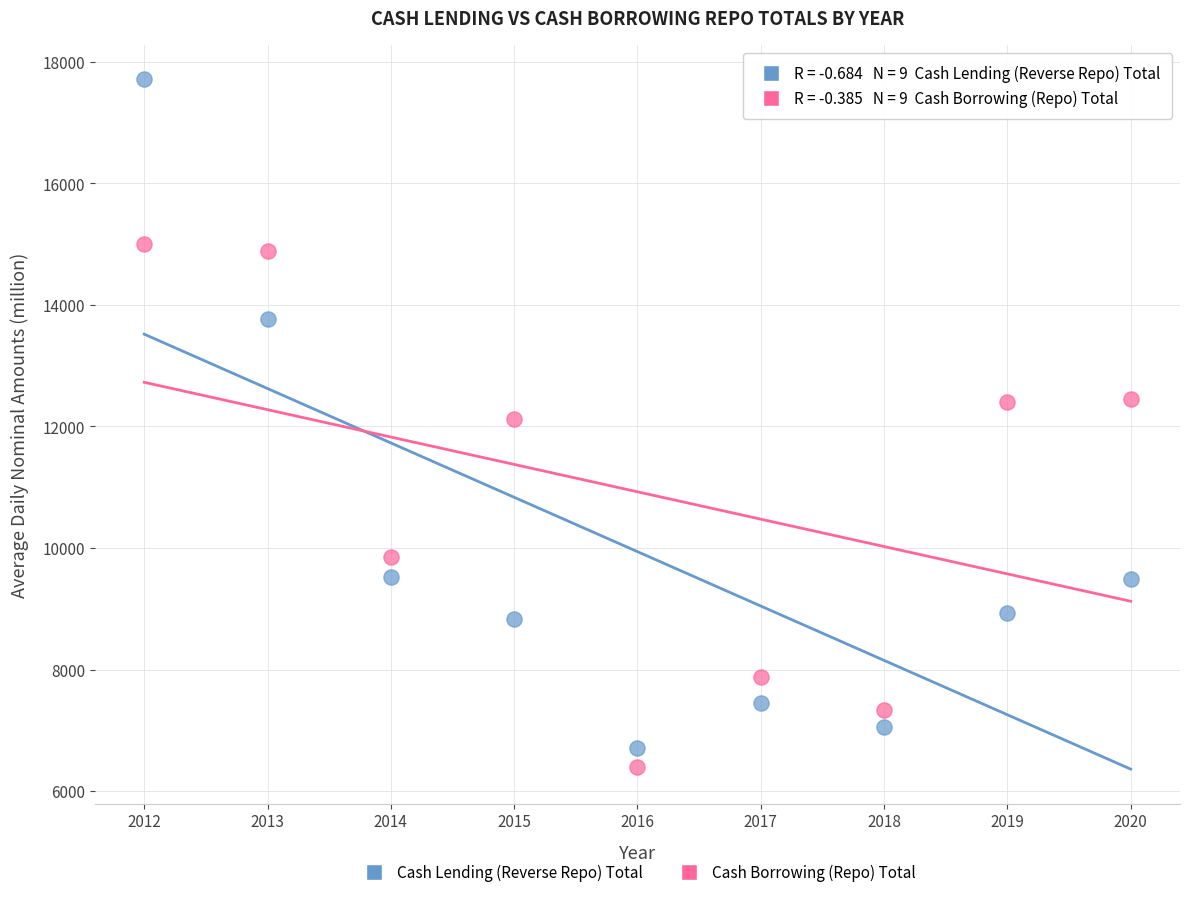

Which series reaches the maximum Y coordinate?

Cash Lending (Reverse Repo) Total